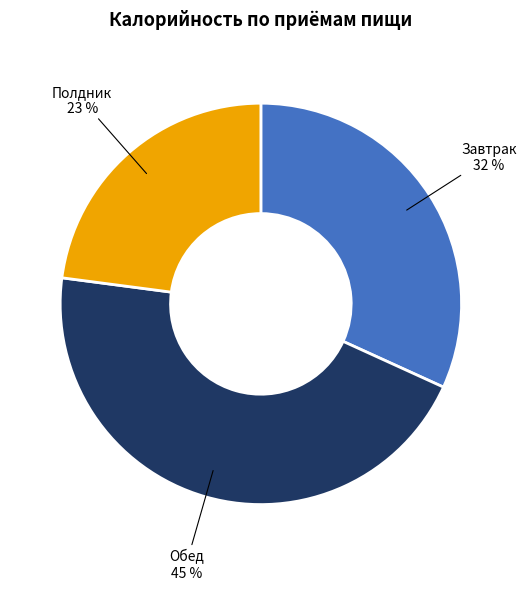

To the nearest percent, what is the average slice percentage?

33%